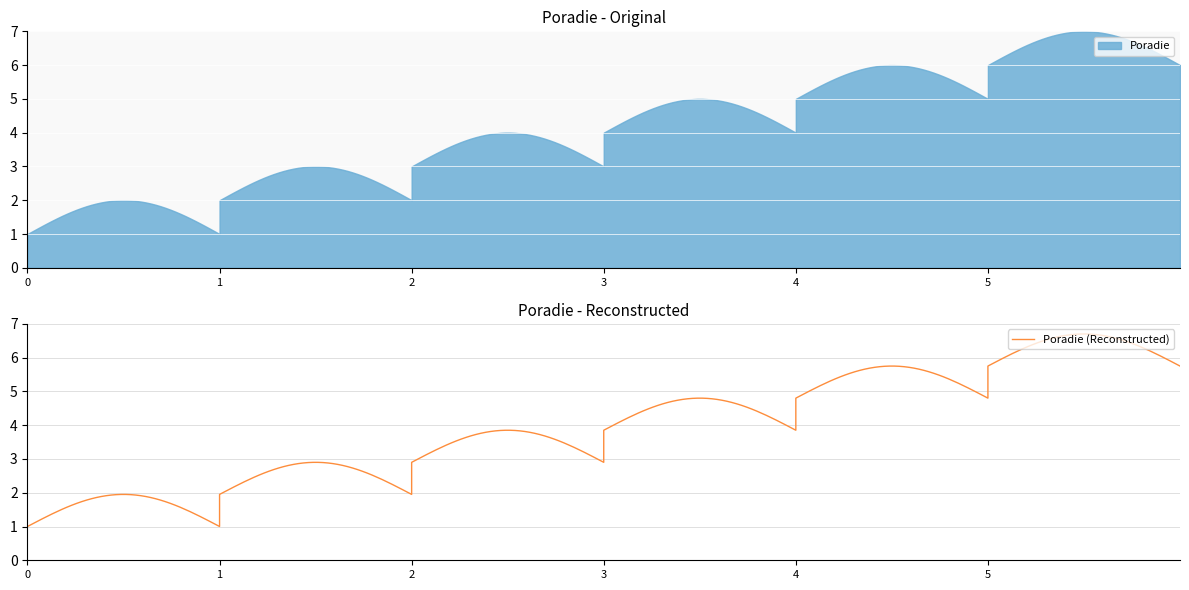

Count the number of categories in the chart.

6